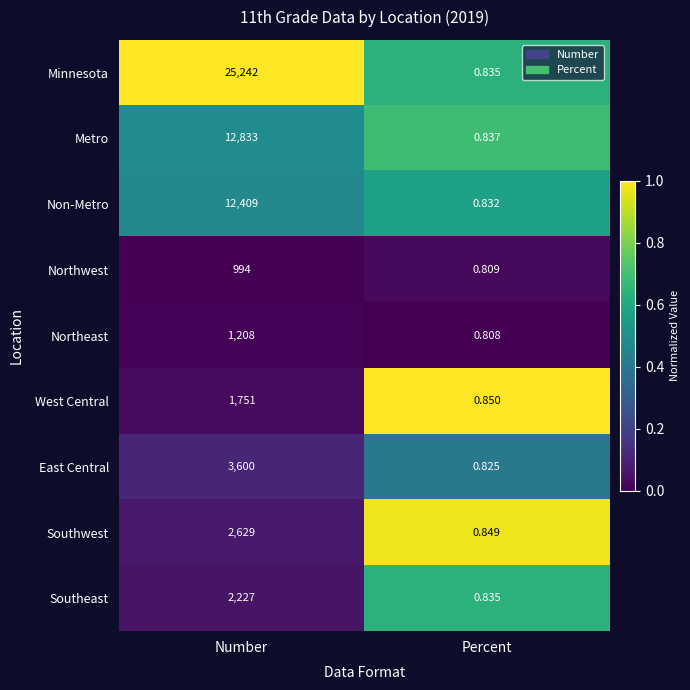

At which label is Southeast closest to 1113?

Percent